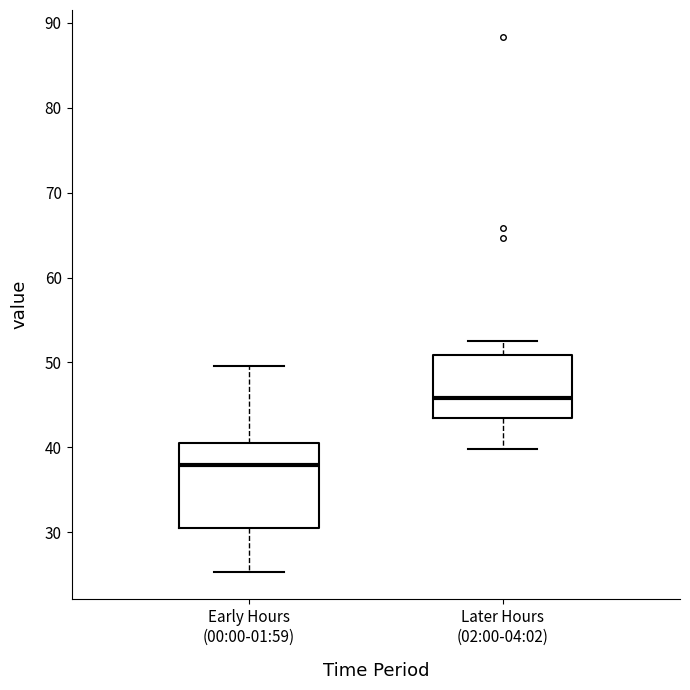

Where does the lower whisker of the box for Early Hours (00:00-01:59) end on the y-axis? The values are not printed on the chart, so give them approximately, as read against the axis.

25